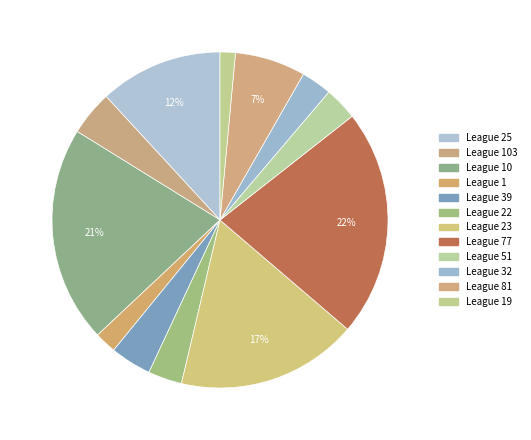

Which slice is the smallest?

19